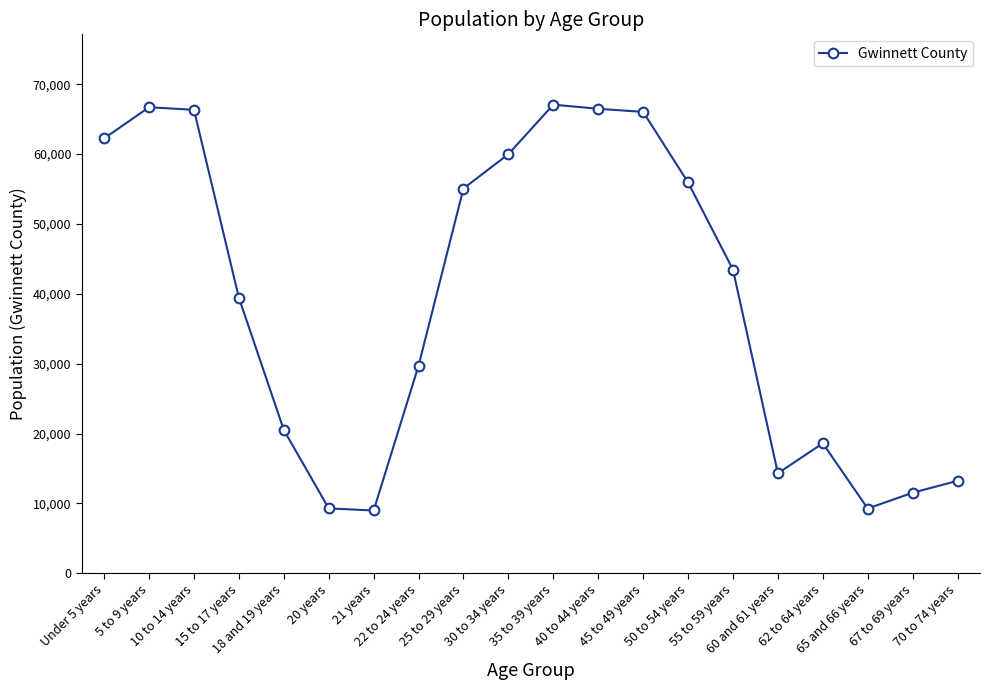

True or false: the data has more than 0 interior local peaks.

True